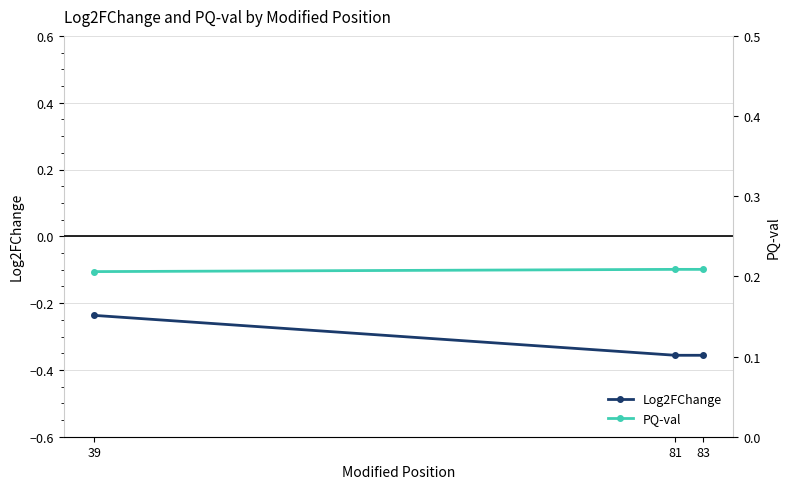

Which series has the widest spread of values?

Log2FChange